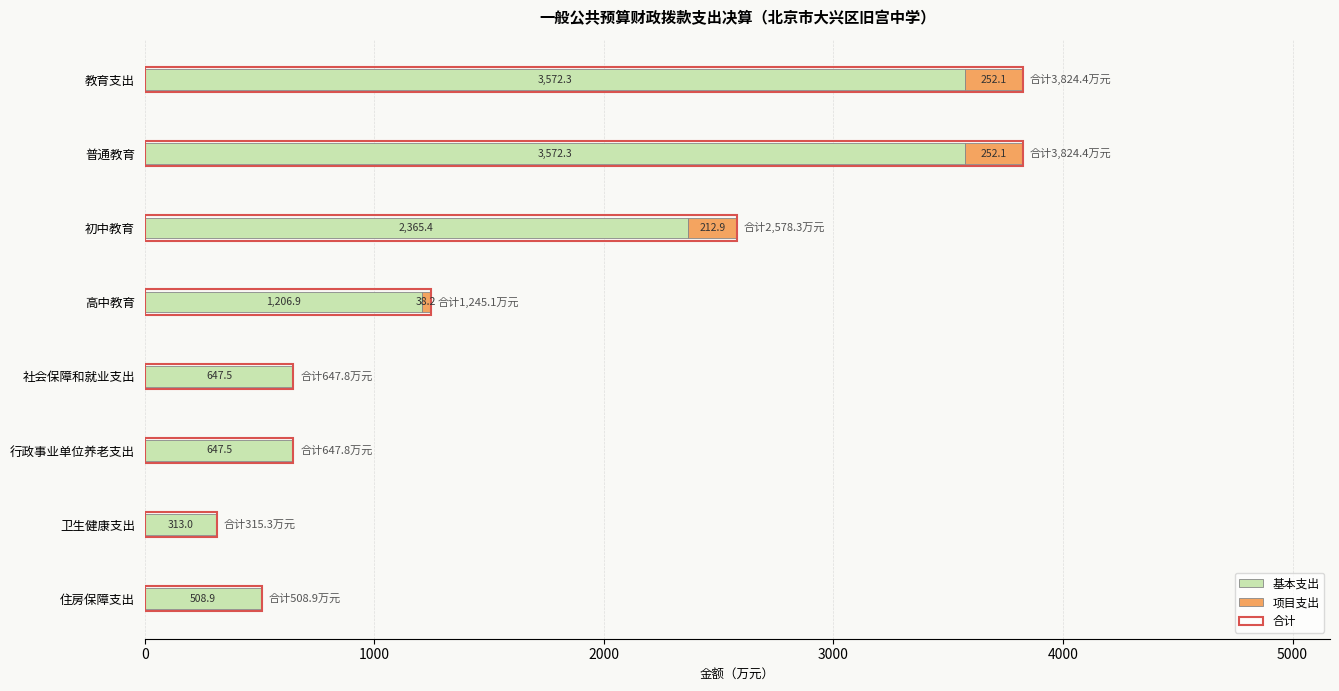

What is the value of the 项目支出 bar at the 5th from the left?

0.2